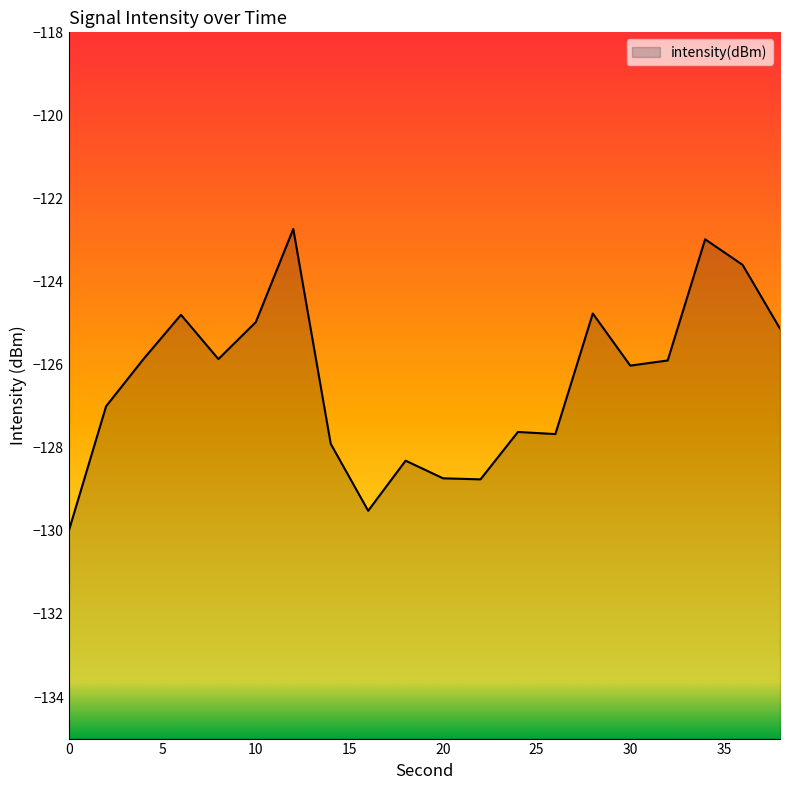

Between 32 and 4, which is larger?

4